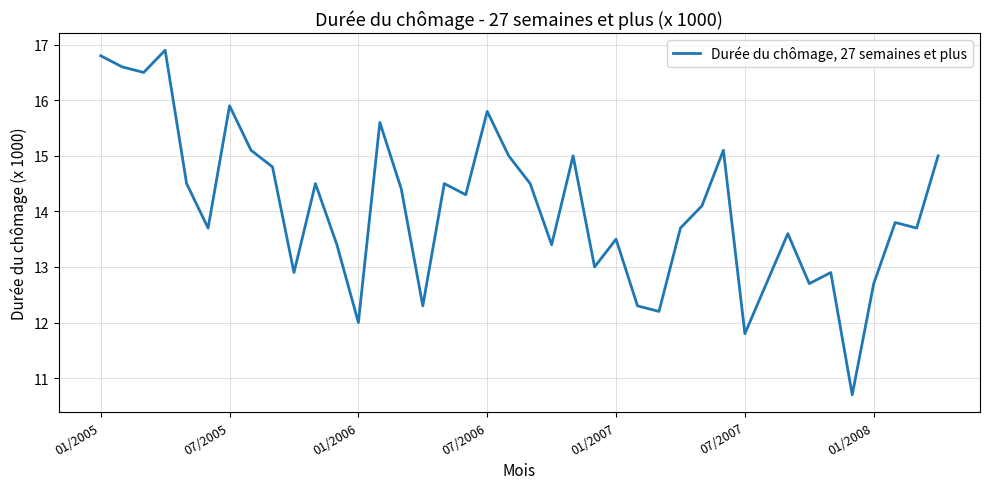

Does the chart have visible grid lines?

Yes